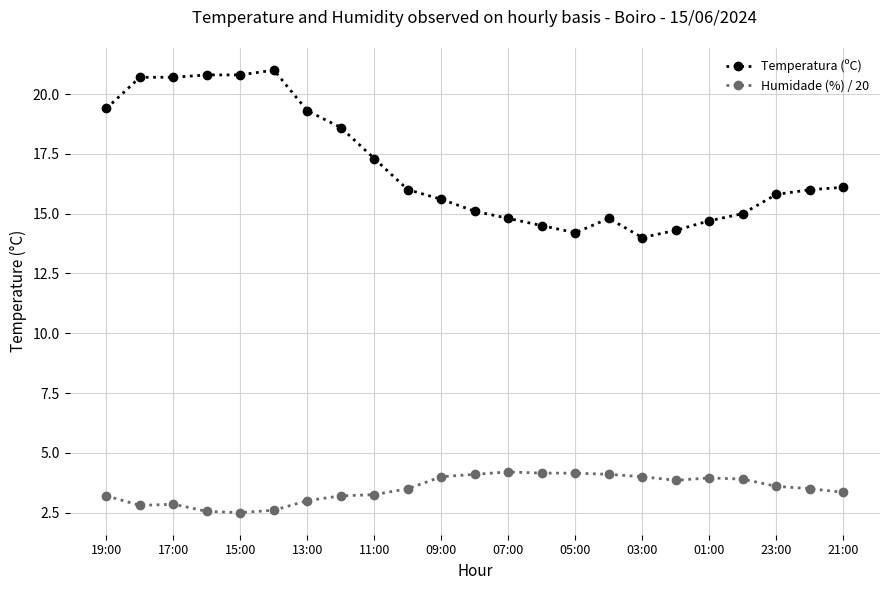

What are all the series names shown in the legend?

Temperatura (ºC), Humidade (%) / 20